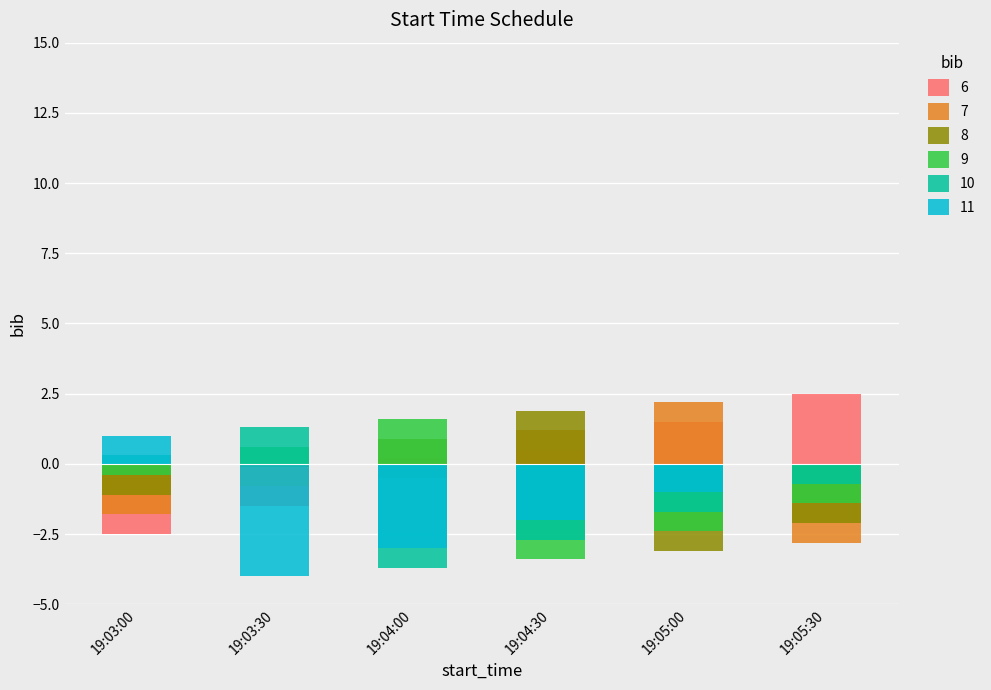

What is the difference between the maximum and second lowest values in the 7 series?

4.0